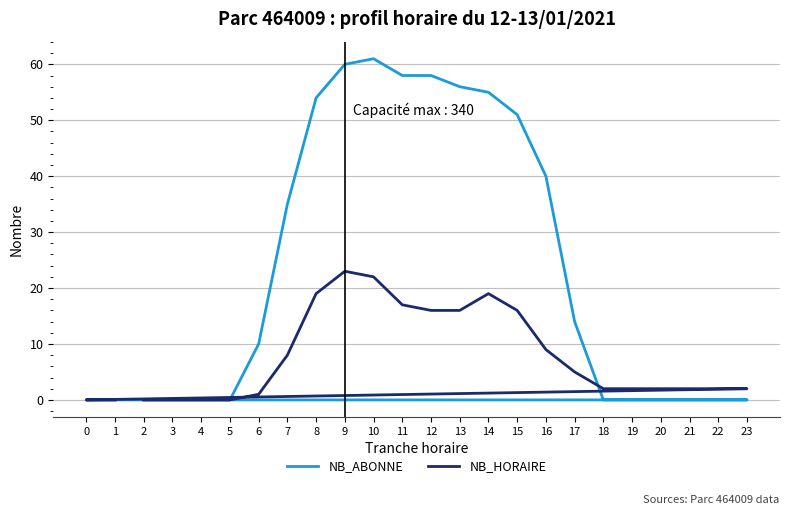

What is the difference between the maximum and second lowest values in the NB_ABONNE series?

61